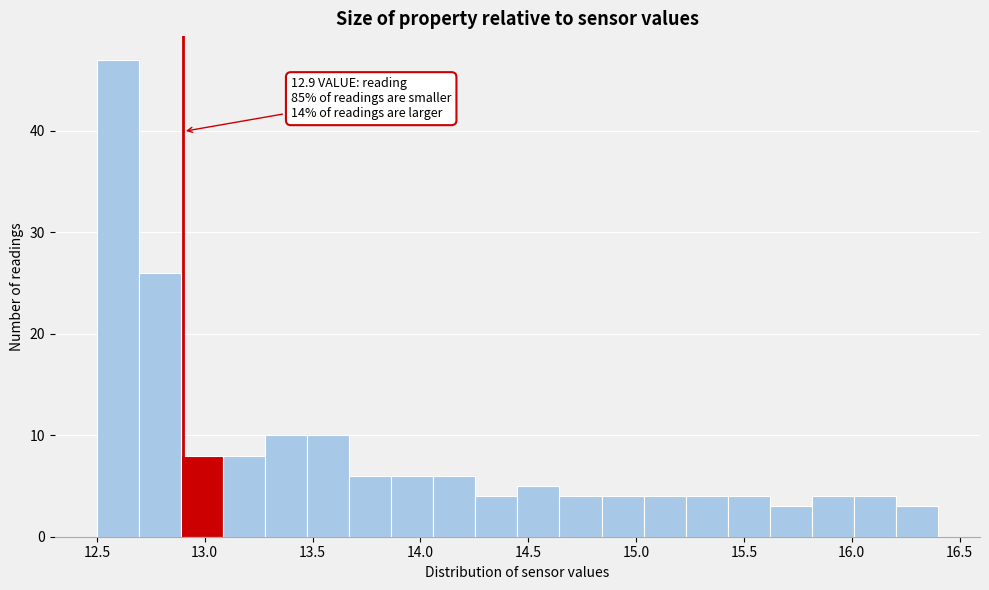

Read against the x-axis, roughly where is the centre of the tallest bar?

12.60